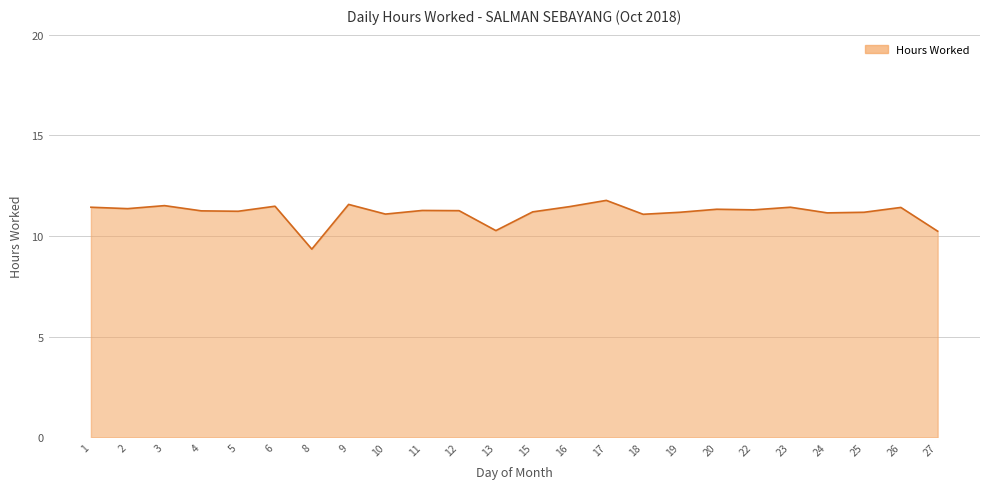

What is the change in value from 2 to 12?

-0.1